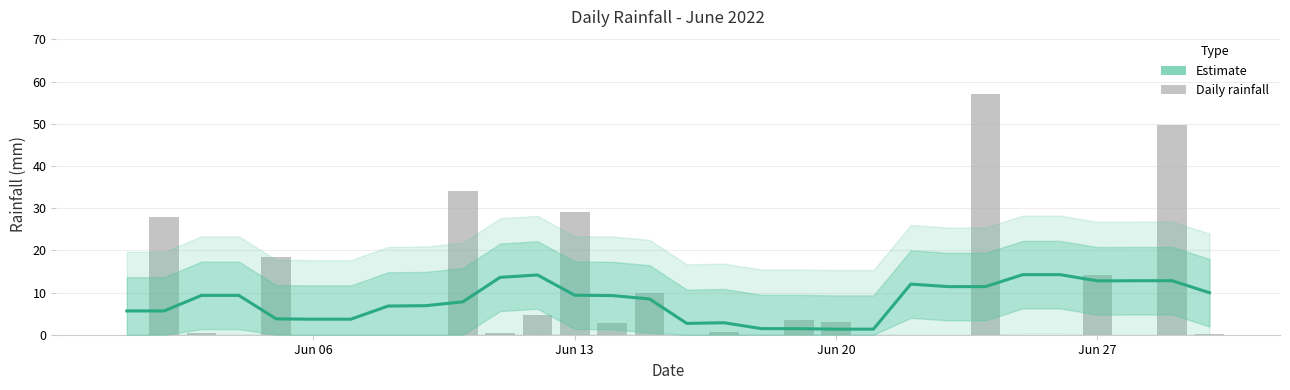

Reading left to right, transcribe all the data shown in this chart.

5.6	5.6	9.3	9.3	3.8	3.7	3.7	6.8	6.9	7.8	13.6	14.2	9.4	9.3	8.5	2.7	2.8	1.4	1.4	1.3	1.3	12.0	11.4	11.4	14.2	14.2	12.8	12.8	12.8	10.0